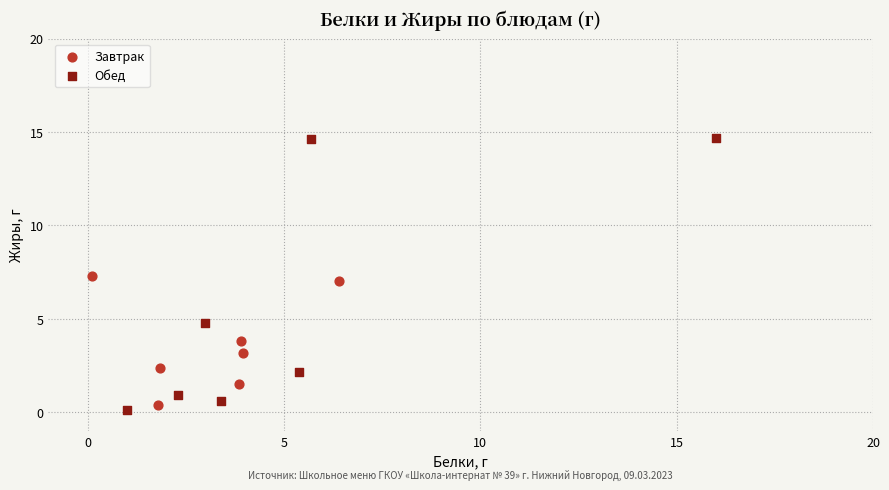

What are all the series names shown in the legend?

Завтрак, Обед